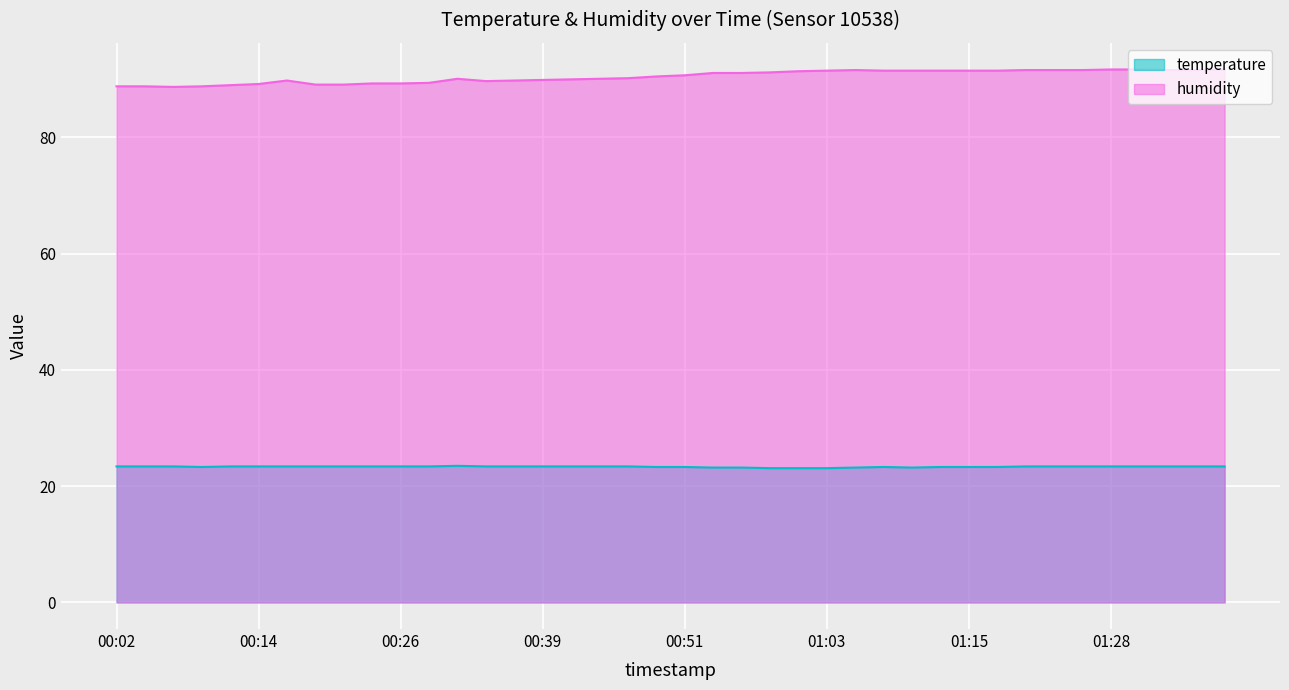

What are all the series names shown in the legend?

temperature, humidity